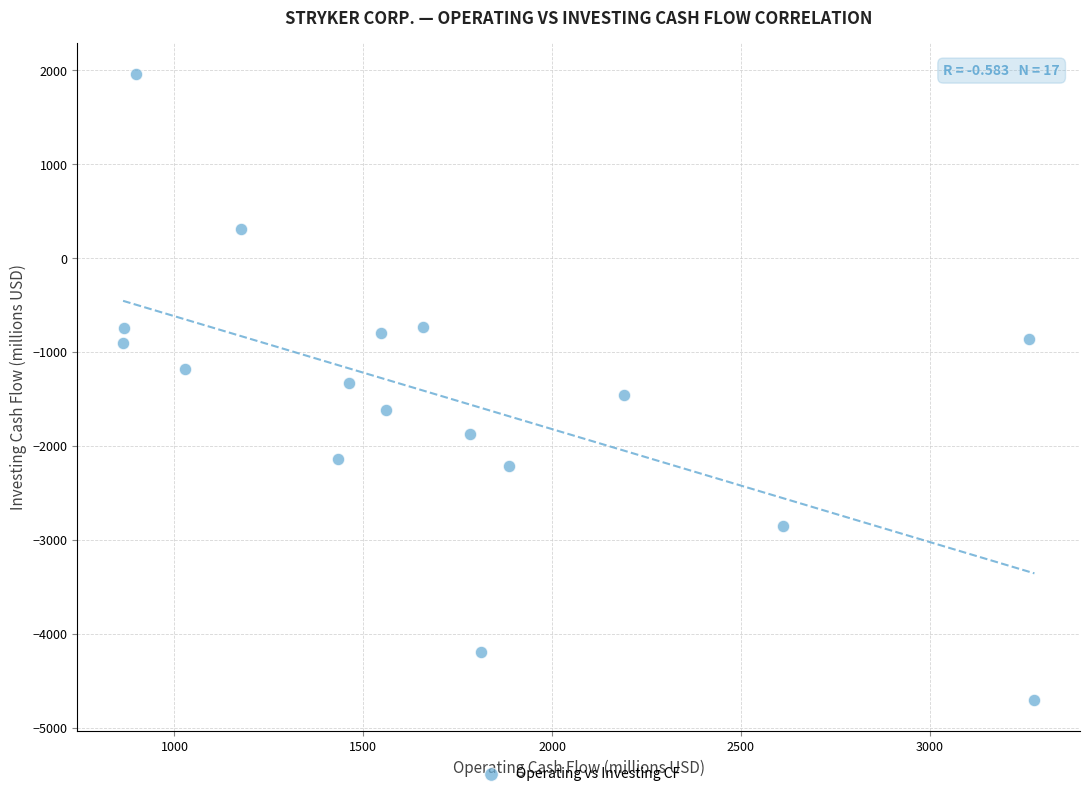

What is the range of Y values (max minus min)?

6657